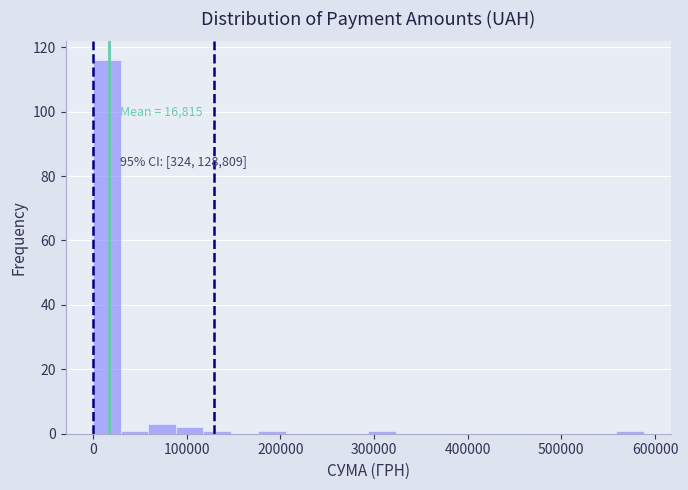

Around what value on the x-axis is the tallest bar? Give the approximate position of its centre, as read against the axis.

10000